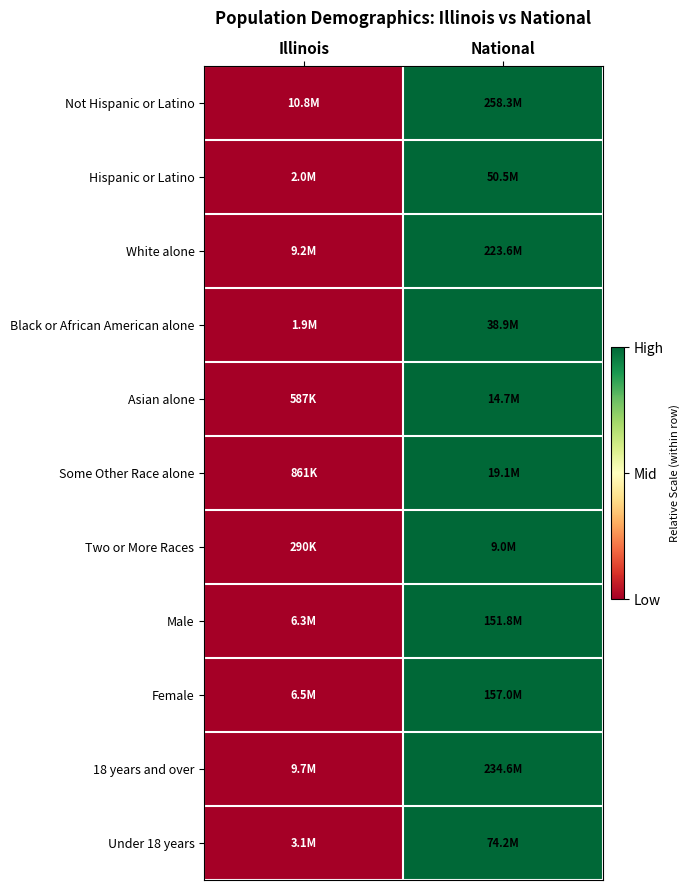

Reading left to right, transcribe all the data shown in this chart.

Not Hispanic or Latino: Illinois=0	National=1
Hispanic or Latino: Illinois=0	National=1
White alone: Illinois=0	National=1
Black or African American alone: Illinois=0	National=1
Asian alone: Illinois=0	National=1
Some Other Race alone: Illinois=0	National=1
Two or More Races: Illinois=0	National=1
Male: Illinois=0	National=1
Female: Illinois=0	National=1
18 years and over: Illinois=0	National=1
Under 18 years: Illinois=0	National=1